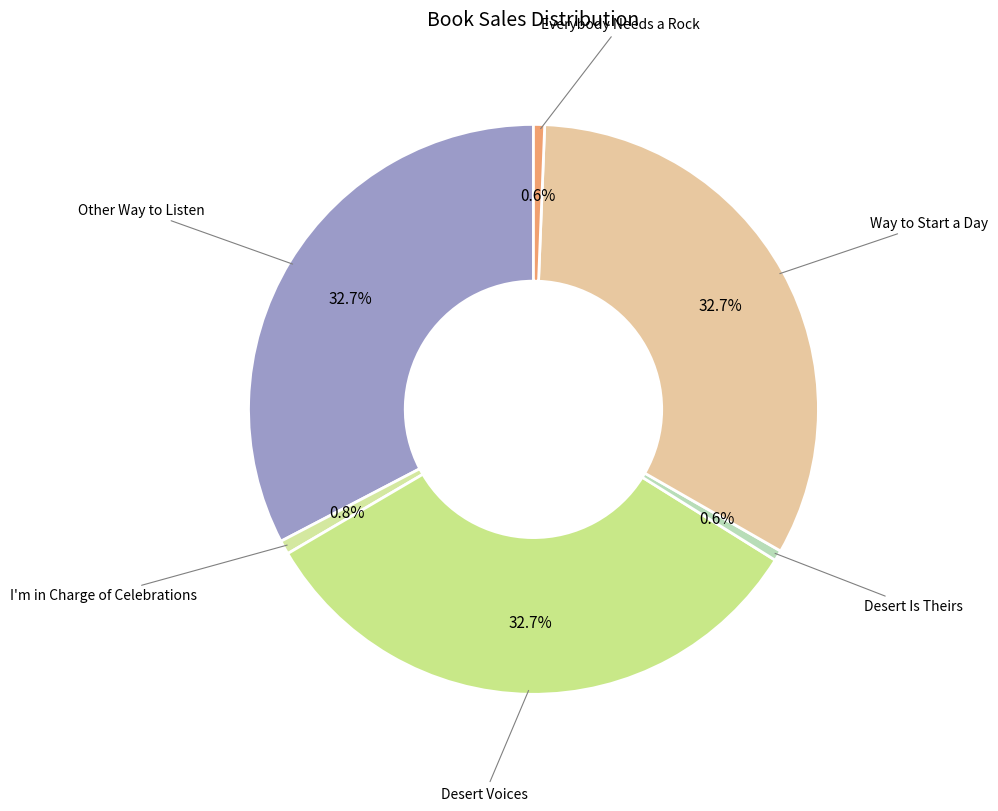

To the nearest percent, what is the difference between the Other Way to Listen and I'm in Charge of Celebrations slice percentages?

32%